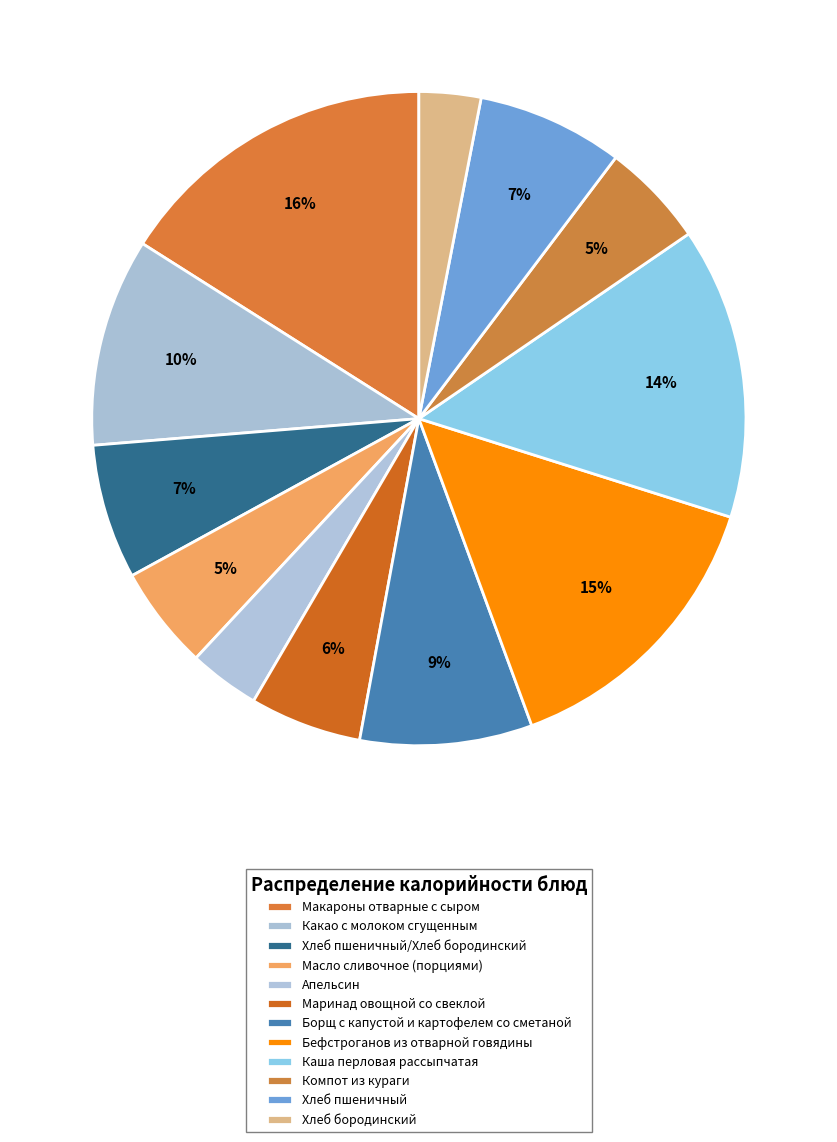

Does Макароны отварные с сыром represent more than half of the total?

No